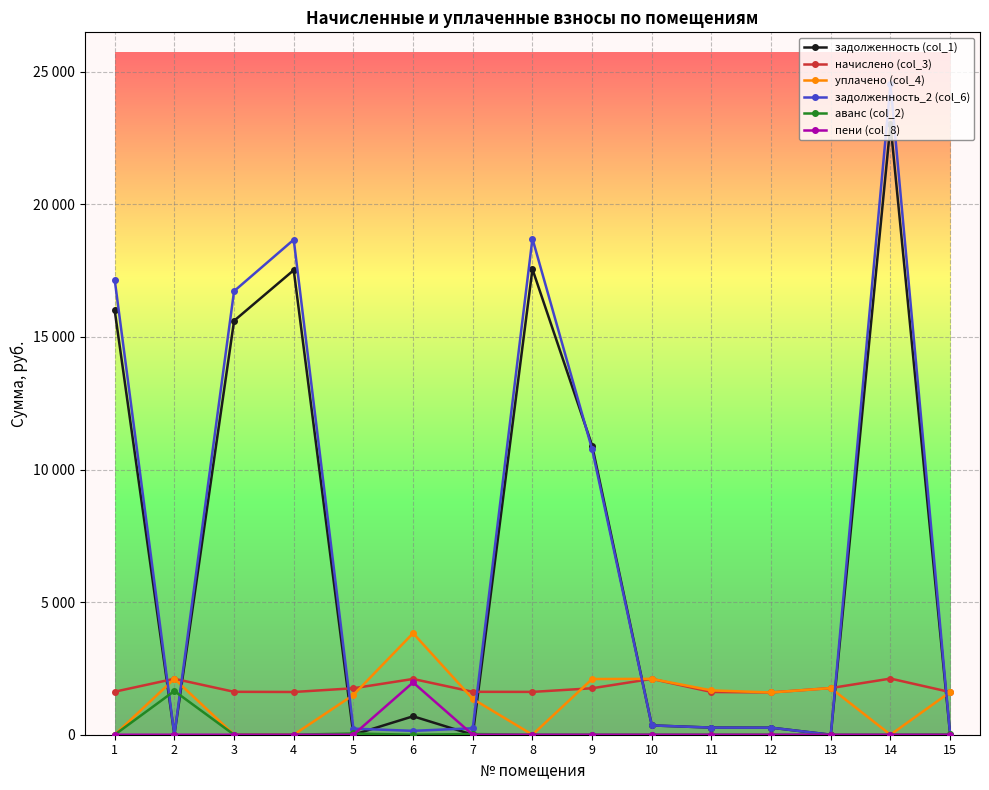

How many interior local peaks does the аванс (col_2) series have?

3